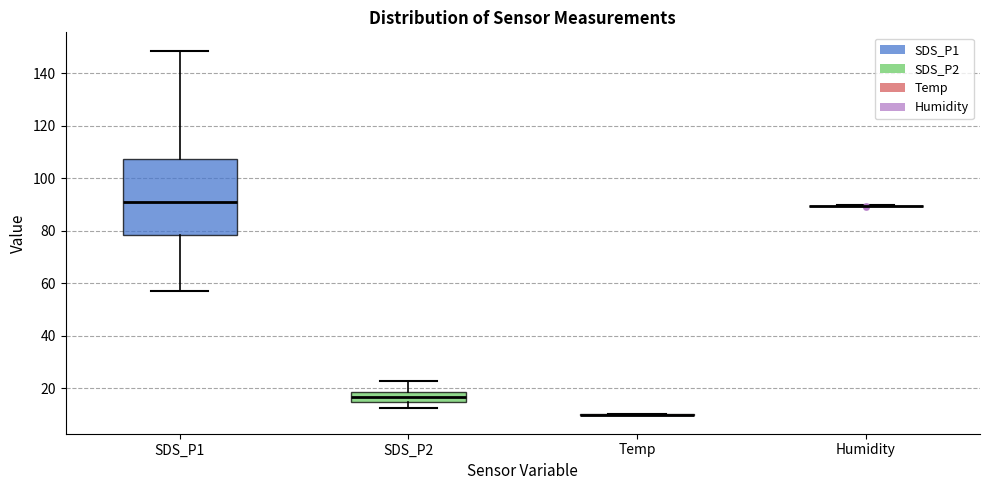

Reading left to right, transcribe this box plot: for each box, give where its median line is, the range the box spans, and where its two whiskers end, as read against the y-axis. The values are not printed on the chart, so give them approximately, as read against the axis.

SDS_P1: median 90, box 78 to 108, whiskers 58 to 148
SDS_P2: median 16, box 14 to 18, whiskers 12 to 22
Temp: box collapsed to a line at 10, whiskers 10 to 10
Humidity: box collapsed to a line at 90, whiskers 90 to 90